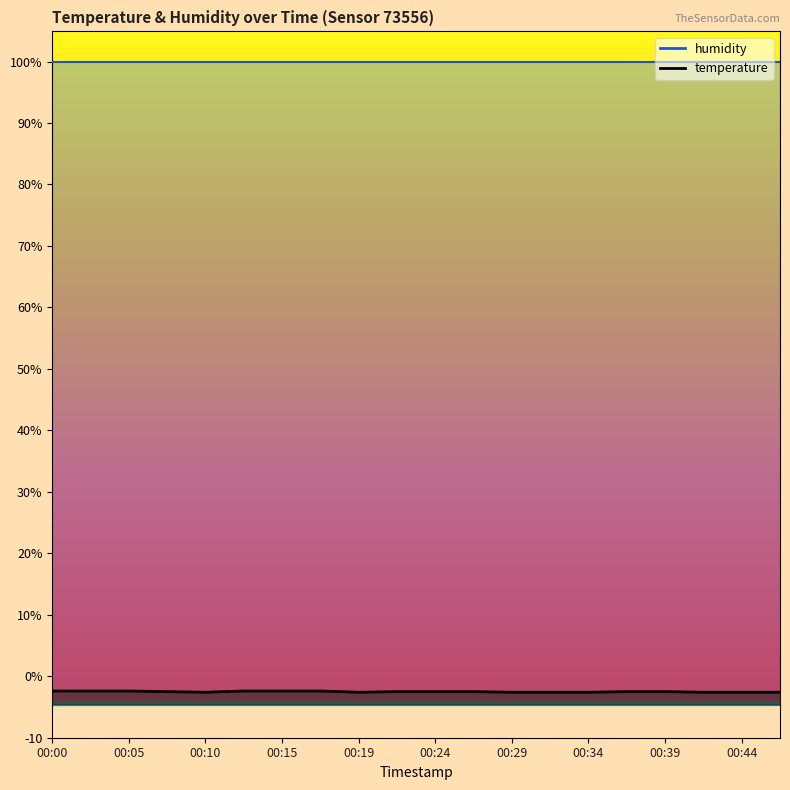

Rank the categories by value from lowest to highest.

00:10, 00:19, 00:29, 00:32, 00:34, 00:41, 00:44, 00:46, 00:07, 00:22, 00:24, 00:27, 00:36, 00:39, 00:00, 00:02, 00:05, 00:12, 00:15, 00:17